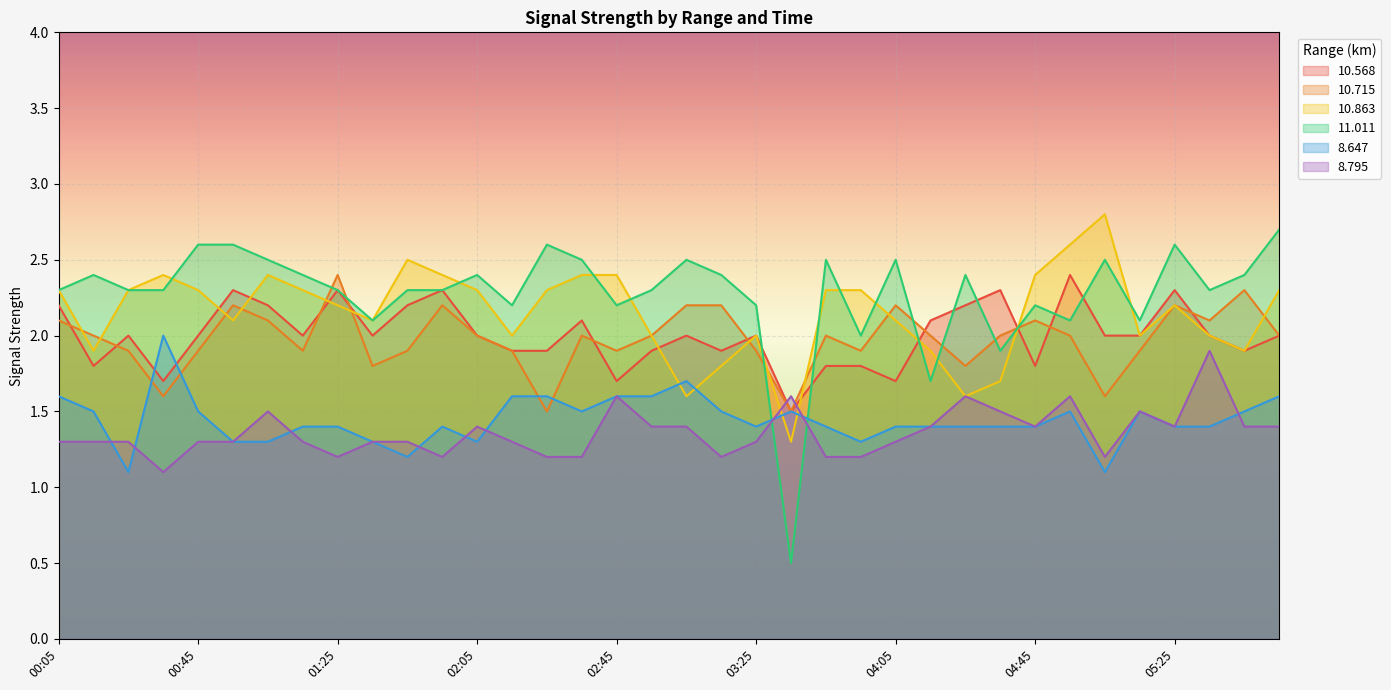

Reading left to right, transcribe all the data shown in this chart.

10.568: 2.2	1.8	2.0	1.7	2.0	2.3	2.2	2.0	2.3	2.0	2.2	2.3	2.0	1.9	1.9	2.1	1.7	1.9	2.0	1.9	2.0	1.5	1.8	1.8	1.7	2.1	2.2	2.3	1.8	2.4	2.0	2.0	2.3	2.0	1.9	2.0
10.715: 2.1	2.0	1.9	1.6	1.9	2.2	2.1	1.9	2.4	1.8	1.9	2.2	2.0	1.9	1.5	2.0	1.9	2.0	2.2	2.2	1.9	1.5	2.0	1.9	2.2	2.0	1.8	2.0	2.1	2.0	1.6	1.9	2.2	2.1	2.3	2.0
10.863: 2.3	1.9	2.3	2.4	2.3	2.1	2.4	2.3	2.2	2.1	2.5	2.4	2.3	2.0	2.3	2.4	2.4	2.0	1.6	1.8	2.0	1.3	2.3	2.3	2.1	1.9	1.6	1.7	2.4	2.6	2.8	2.0	2.2	2.0	1.9	2.3
11.011: 2.3	2.4	2.3	2.3	2.6	2.6	2.5	2.4	2.3	2.1	2.3	2.3	2.4	2.2	2.6	2.5	2.2	2.3	2.5	2.4	2.2	0.5	2.5	2.0	2.5	1.7	2.4	1.9	2.2	2.1	2.5	2.1	2.6	2.3	2.4	2.7
8.647: 1.6	1.5	1.1	2.0	1.5	1.3	1.3	1.4	1.4	1.3	1.2	1.4	1.3	1.6	1.6	1.5	1.6	1.6	1.7	1.5	1.4	1.5	1.4	1.3	1.4	1.4	1.4	1.4	1.4	1.5	1.1	1.5	1.4	1.4	1.5	1.6
8.795: 1.3	1.3	1.3	1.1	1.3	1.3	1.5	1.3	1.2	1.3	1.3	1.2	1.4	1.3	1.2	1.2	1.6	1.4	1.4	1.2	1.3	1.6	1.2	1.2	1.3	1.4	1.6	1.5	1.4	1.6	1.2	1.5	1.4	1.9	1.4	1.4